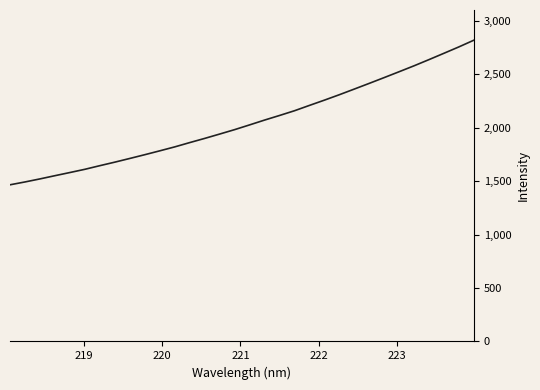

What is the greatest value displayed?

2821.1